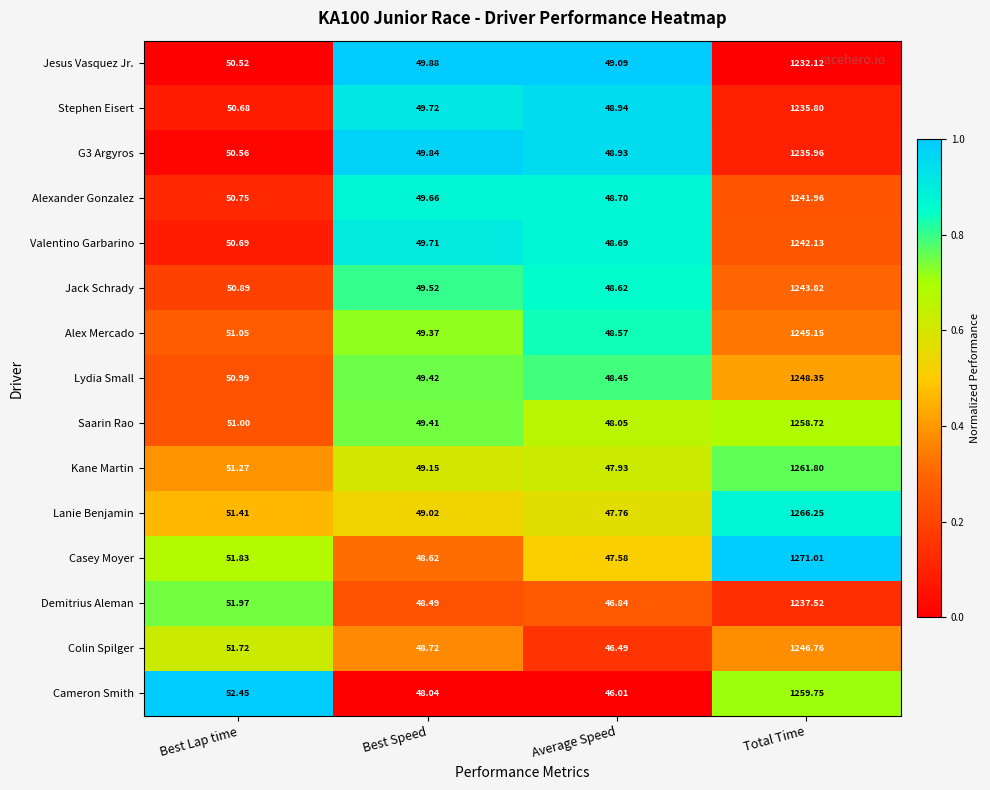

At Best Lap time, list the series in order from largest to smallest.

Cameron Smith, Demitrius Aleman, Casey Moyer, Colin Spilger, Lanie Benjamin, Kane Martin, Alex Mercado, Saarin Rao, Lydia Small, Jack Schrady, Alexander Gonzalez, Valentino Garbarino, Stephen Eisert, G3 Argyros, Jesus Vasquez Jr.